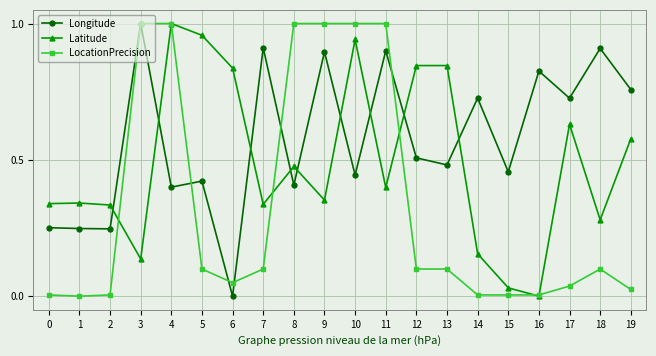

Which series changed the most between 1 and 13?

Latitude